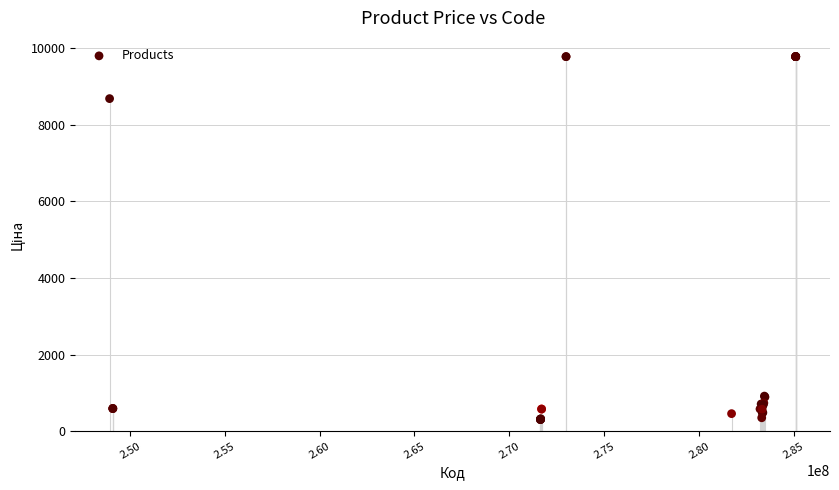

What Y value in the scatter plot is closest to 5039?

8679.5